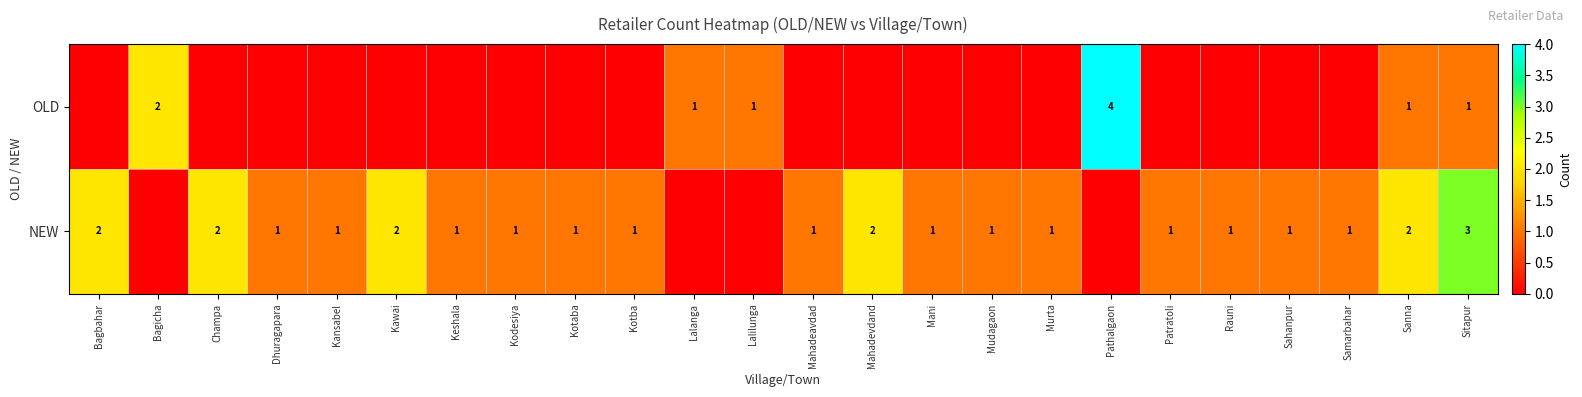

The value of NEW at Champa is 2. True or false?

True